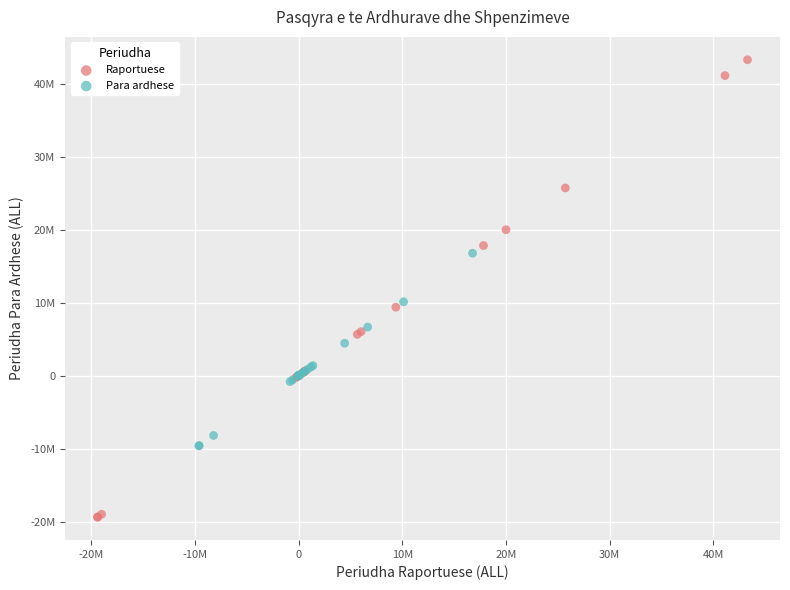

What are all the series names shown in the legend?

Raportuese, Para ardhese